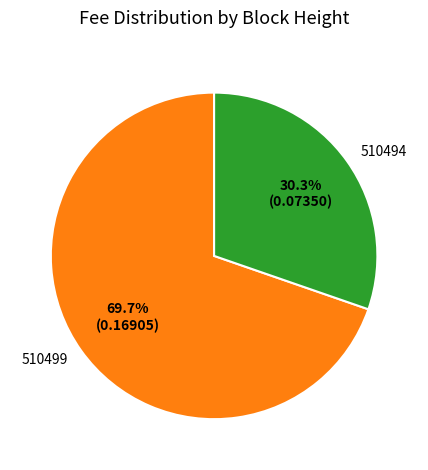

Which has a higher value, 510499 or 510494?

510499